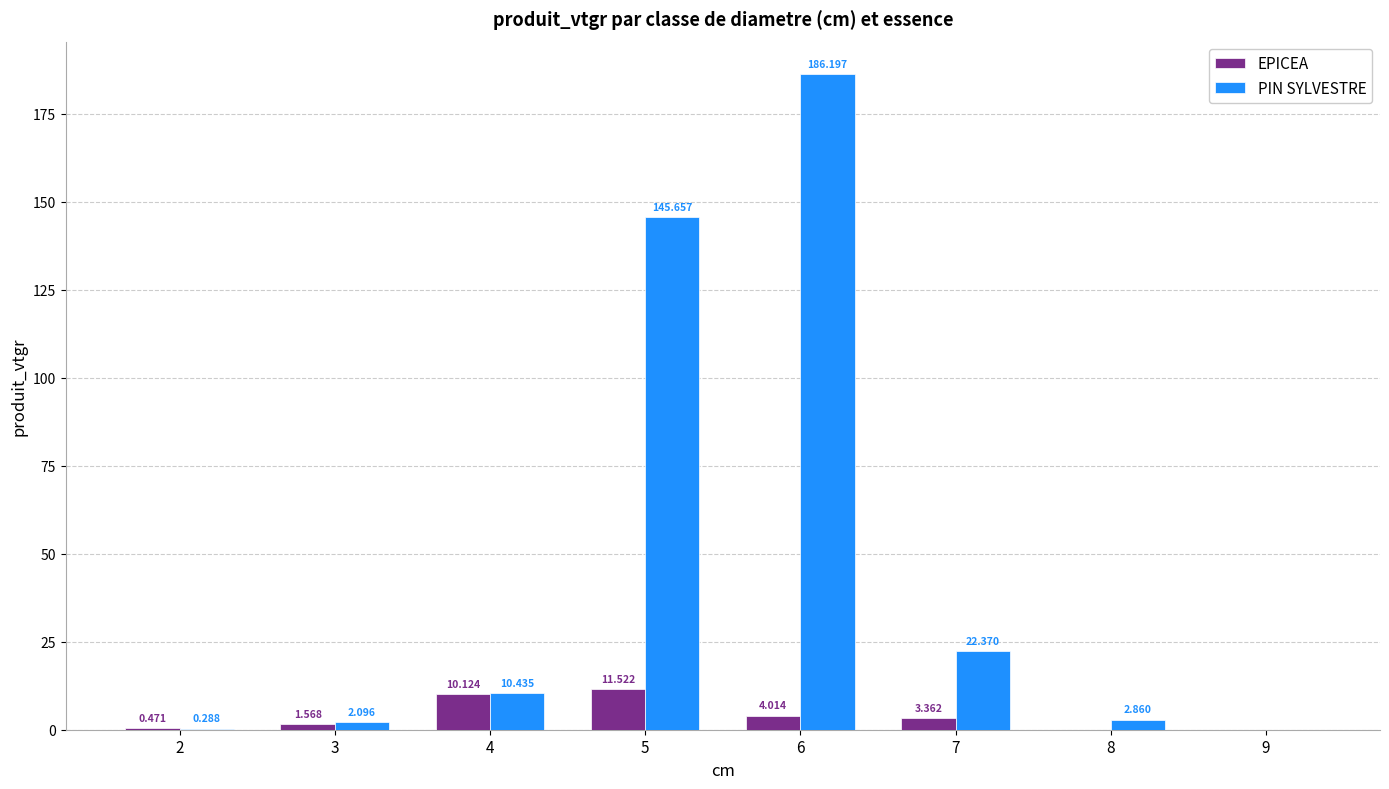

What is the total value across all series at 7?

25.7